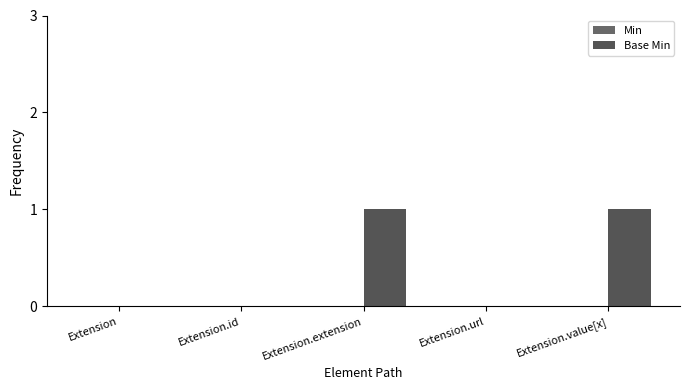

How many series are shown in this chart?

1